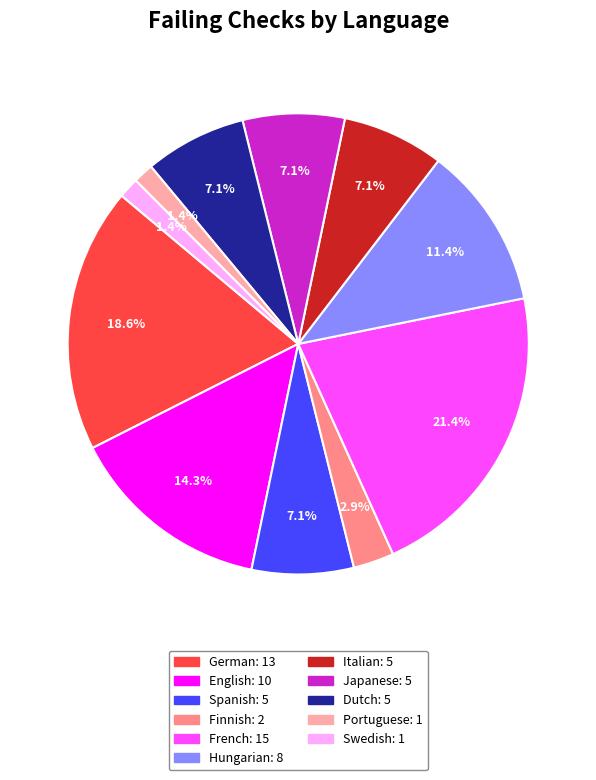

Is there any slice that represents more than half of the pie?

No